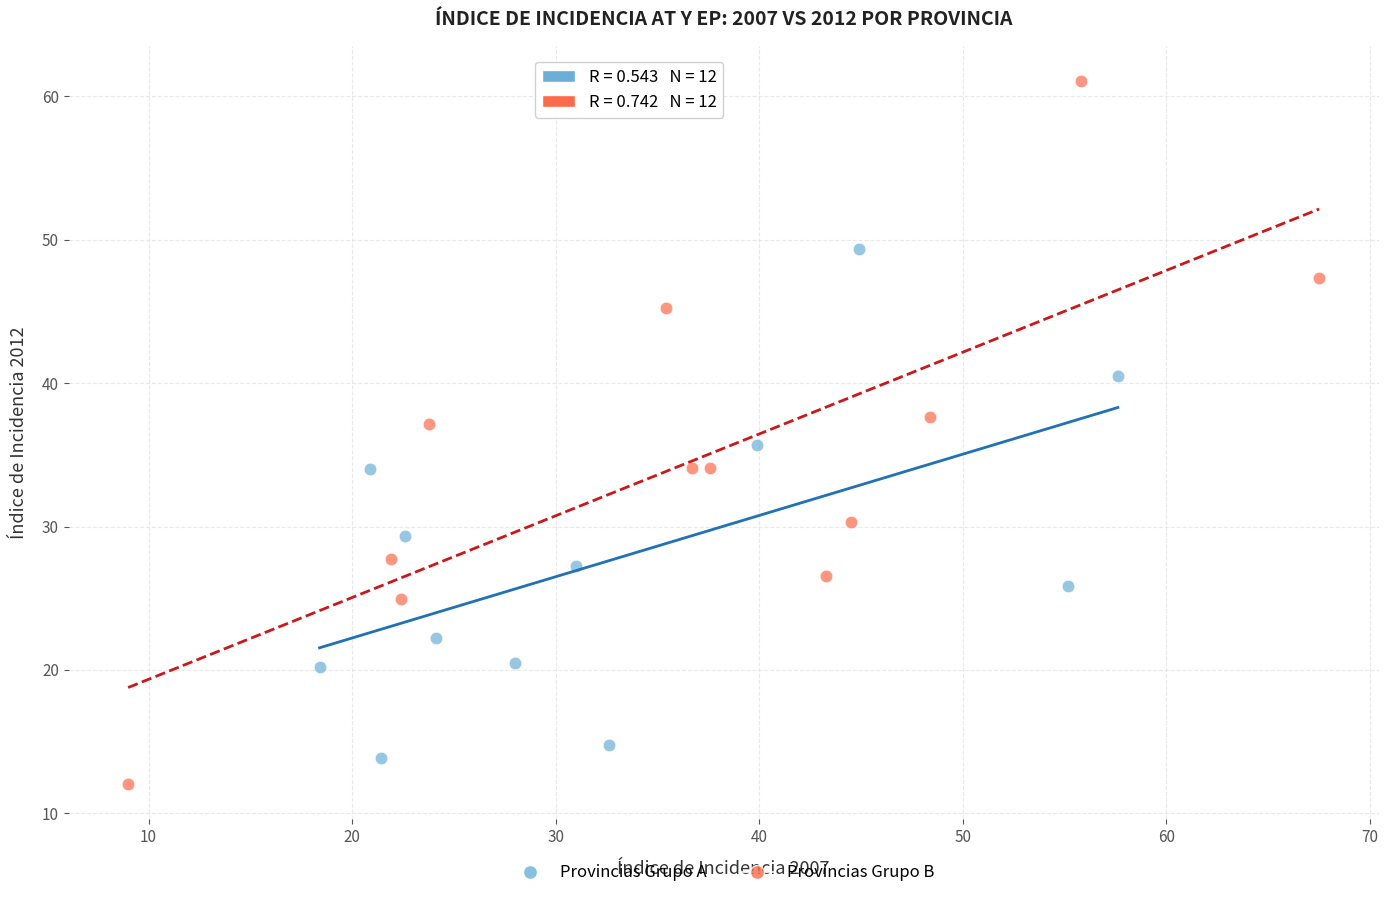

Which series contains the highest Y value?

Provincias Grupo B